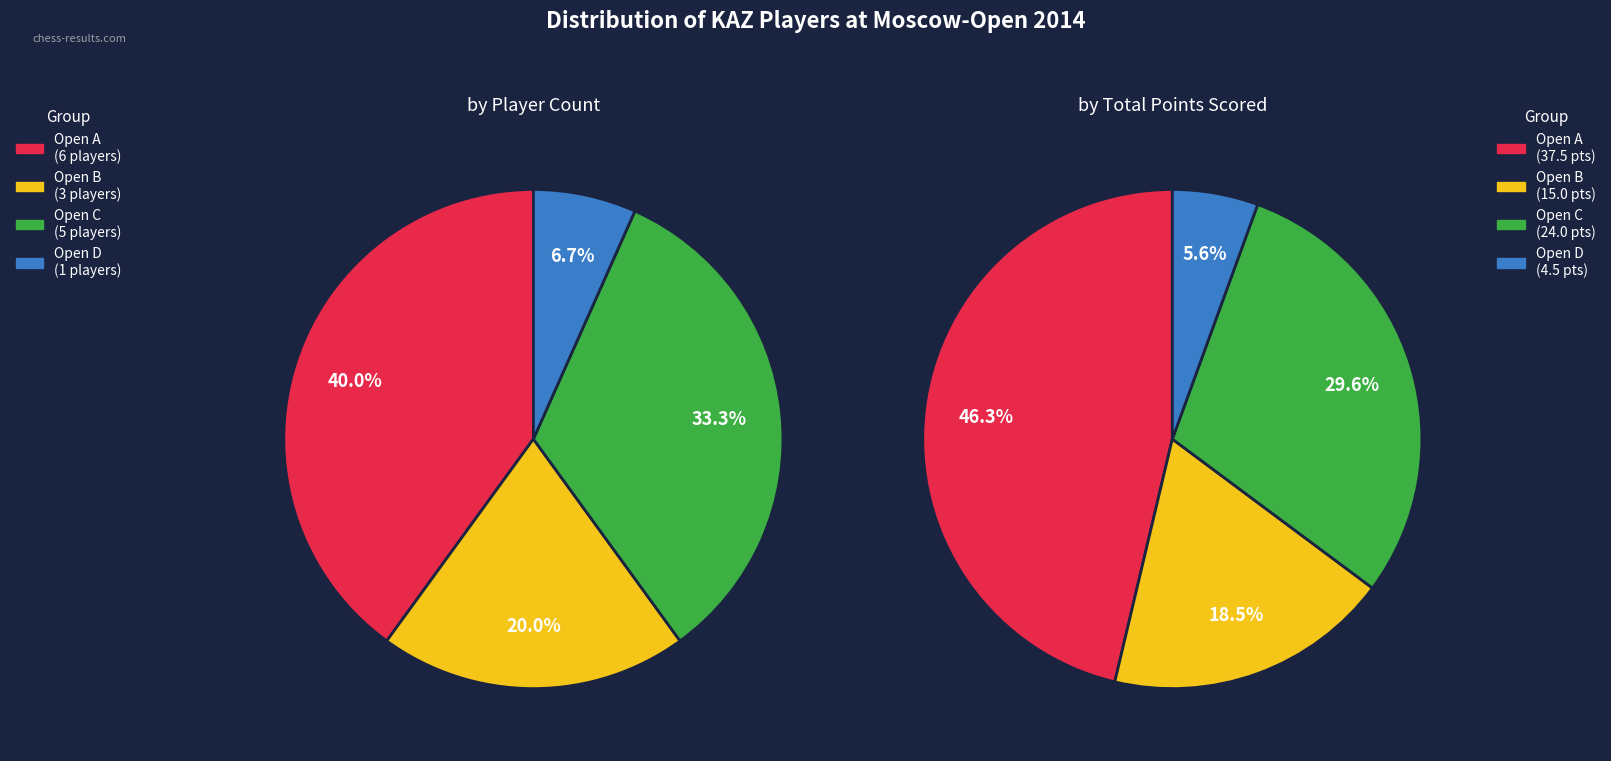

Is there any slice that represents more than half of the pie?

No